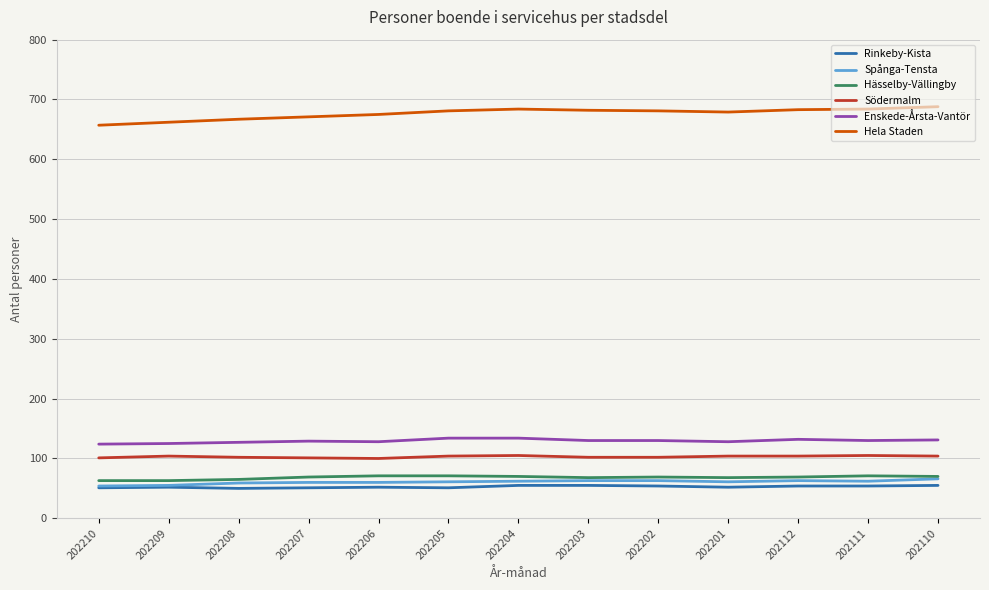

Is it true that Enskede-Årsta-Vantör equals 213 at 202111?

False